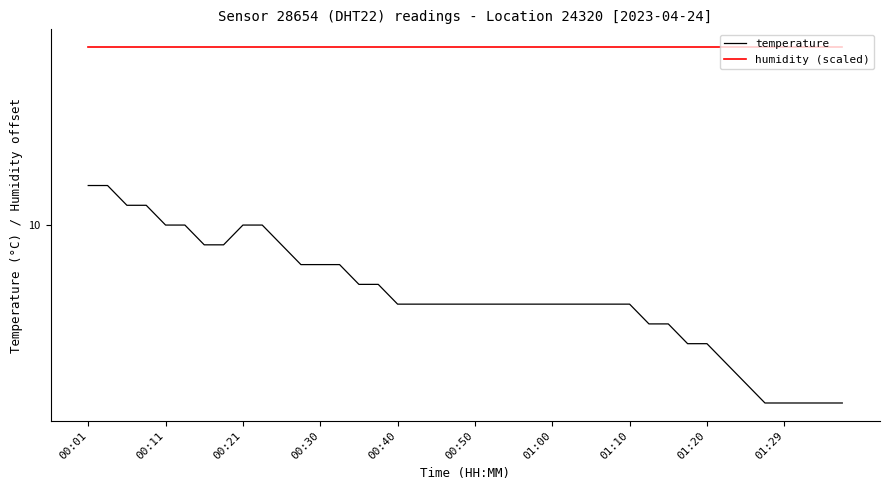

Rank the series by their maximum value, from lowest to highest.

temperature, humidity (scaled)